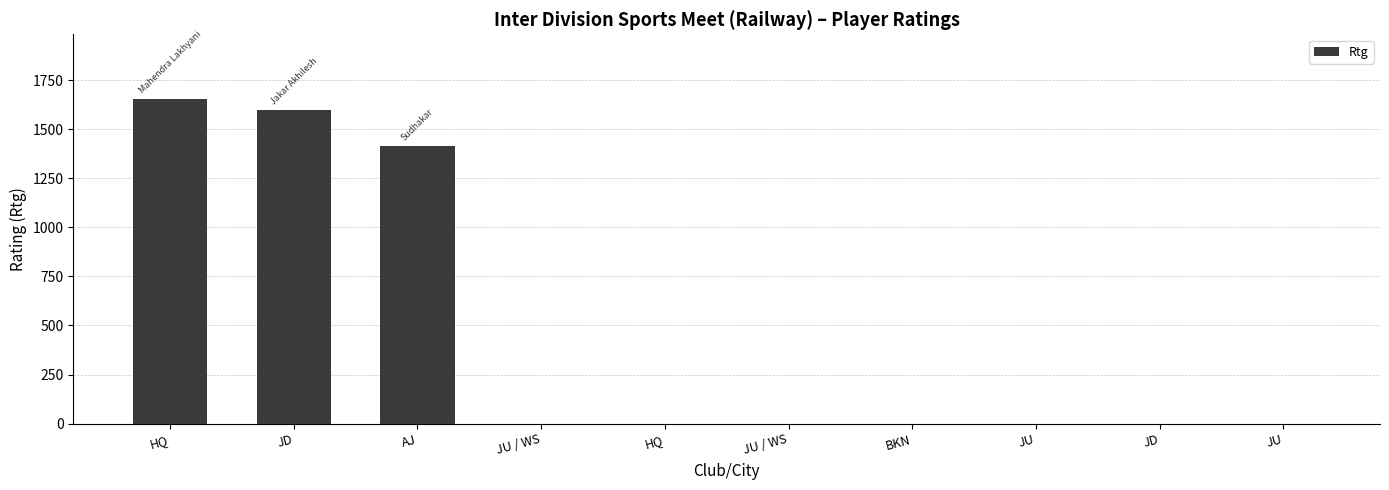

What is the approximate value at AJ, to the nearest 50?

1400